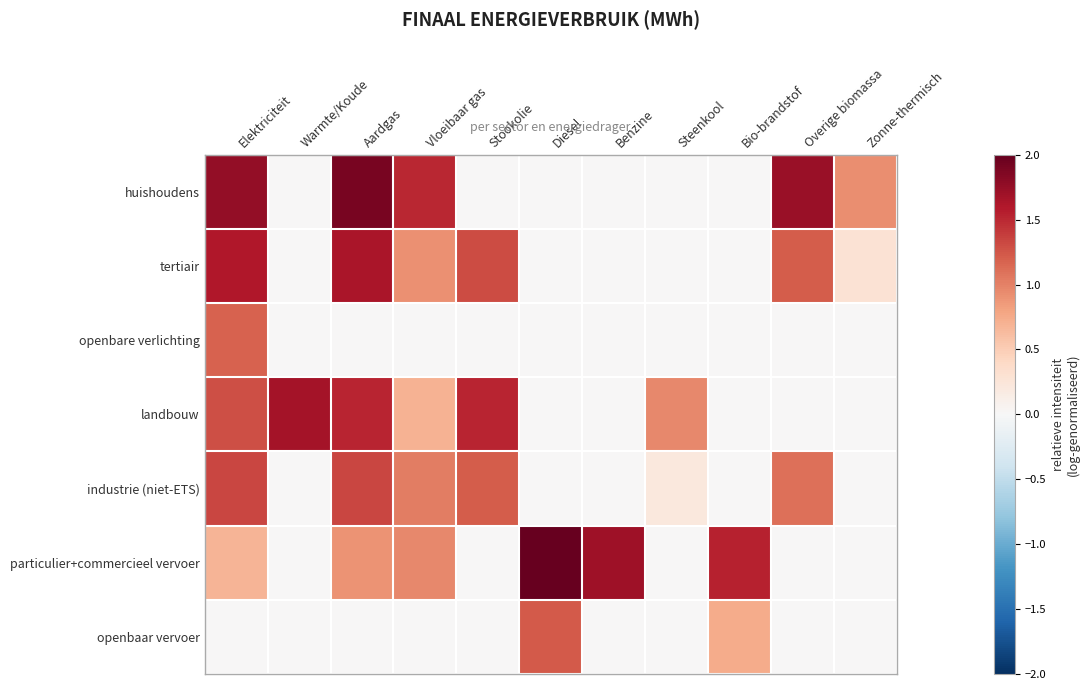

Reading right to left, list all the values displayed in this chart.

huishoudens: Zonne-thermisch=0.9	Overige biomassa=1.7	Bio-brandstof=0.0	Steenkool=0.0	Benzine=0.0	Diesel=0.0	Stookolie=0.0	Vloeibaar gas=1.5	Aardgas=1.9	Warmte/Koude=0.0	Elektriciteit=1.8
tertiair: Zonne-thermisch=0.3	Overige biomassa=1.2	Bio-brandstof=0.0	Steenkool=0.0	Benzine=0.0	Diesel=0.0	Stookolie=1.3	Vloeibaar gas=0.9	Aardgas=1.6	Warmte/Koude=0.0	Elektriciteit=1.6
openbare verlichting: Zonne-thermisch=0.0	Overige biomassa=0.0	Bio-brandstof=0.0	Steenkool=0.0	Benzine=0.0	Diesel=0.0	Stookolie=0.0	Vloeibaar gas=0.0	Aardgas=0.0	Warmte/Koude=0.0	Elektriciteit=1.2
landbouw: Zonne-thermisch=0.0	Overige biomassa=0.0	Bio-brandstof=0.0	Steenkool=1.0	Benzine=0.0	Diesel=0.0	Stookolie=1.5	Vloeibaar gas=0.7	Aardgas=1.5	Warmte/Koude=1.7	Elektriciteit=1.3
industrie (niet-ETS): Zonne-thermisch=0.0	Overige biomassa=1.1	Bio-brandstof=0.0	Steenkool=0.2	Benzine=0.0	Diesel=0.0	Stookolie=1.2	Vloeibaar gas=1.0	Aardgas=1.3	Warmte/Koude=0.0	Elektriciteit=1.3
particulier+commercieel vervoer: Zonne-thermisch=0.0	Overige biomassa=0.0	Bio-brandstof=1.5	Steenkool=0.0	Benzine=1.7	Diesel=2.0	Stookolie=0.0	Vloeibaar gas=1.0	Aardgas=0.9	Warmte/Koude=0.0	Elektriciteit=0.7
openbaar vervoer: Zonne-thermisch=0.0	Overige biomassa=0.0	Bio-brandstof=0.7	Steenkool=0.0	Benzine=0.0	Diesel=1.2	Stookolie=0.0	Vloeibaar gas=0.0	Aardgas=0.0	Warmte/Koude=0.0	Elektriciteit=0.0